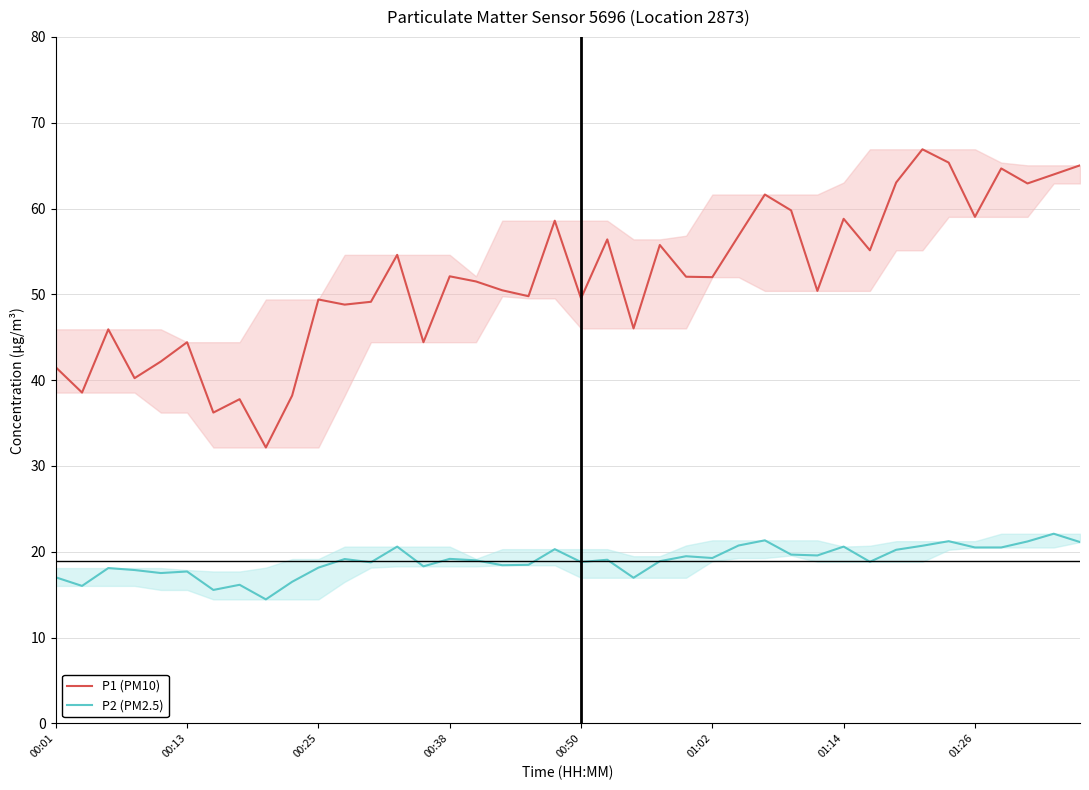

How many data points in P2 (PM2.5) are less than 19?

19